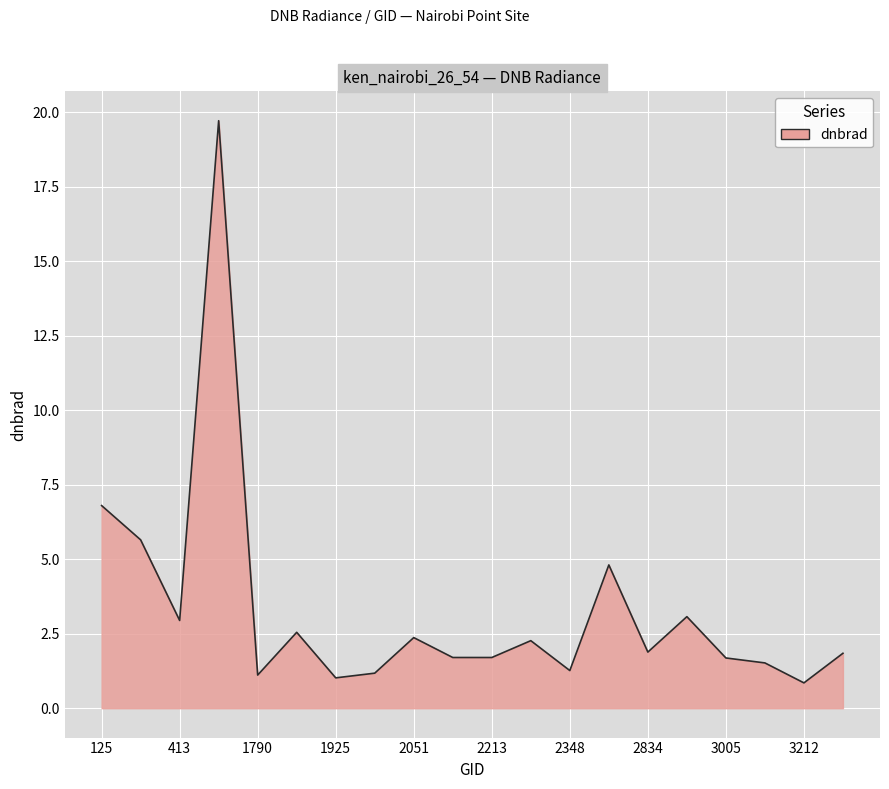

What is the minimum value shown in the chart?

0.8